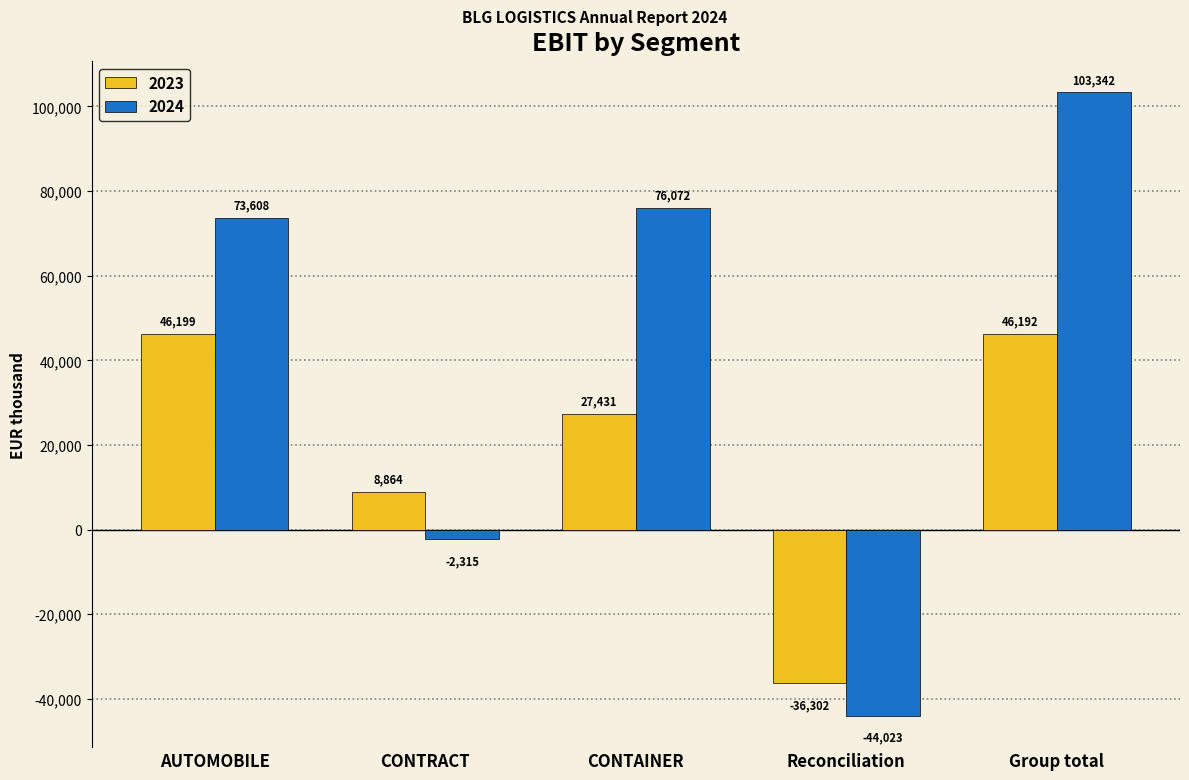

What is the sum of all 2024 values?

206684